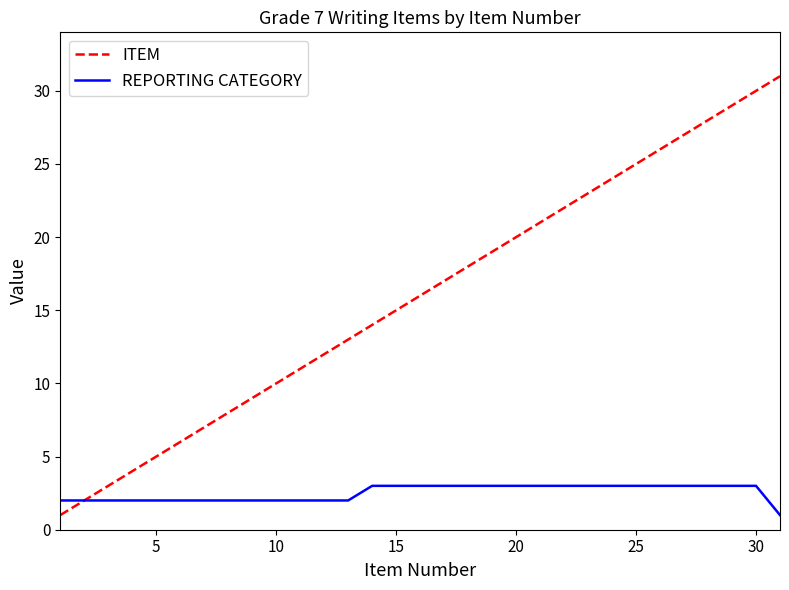

Which series has the largest total across all categories?

ITEM